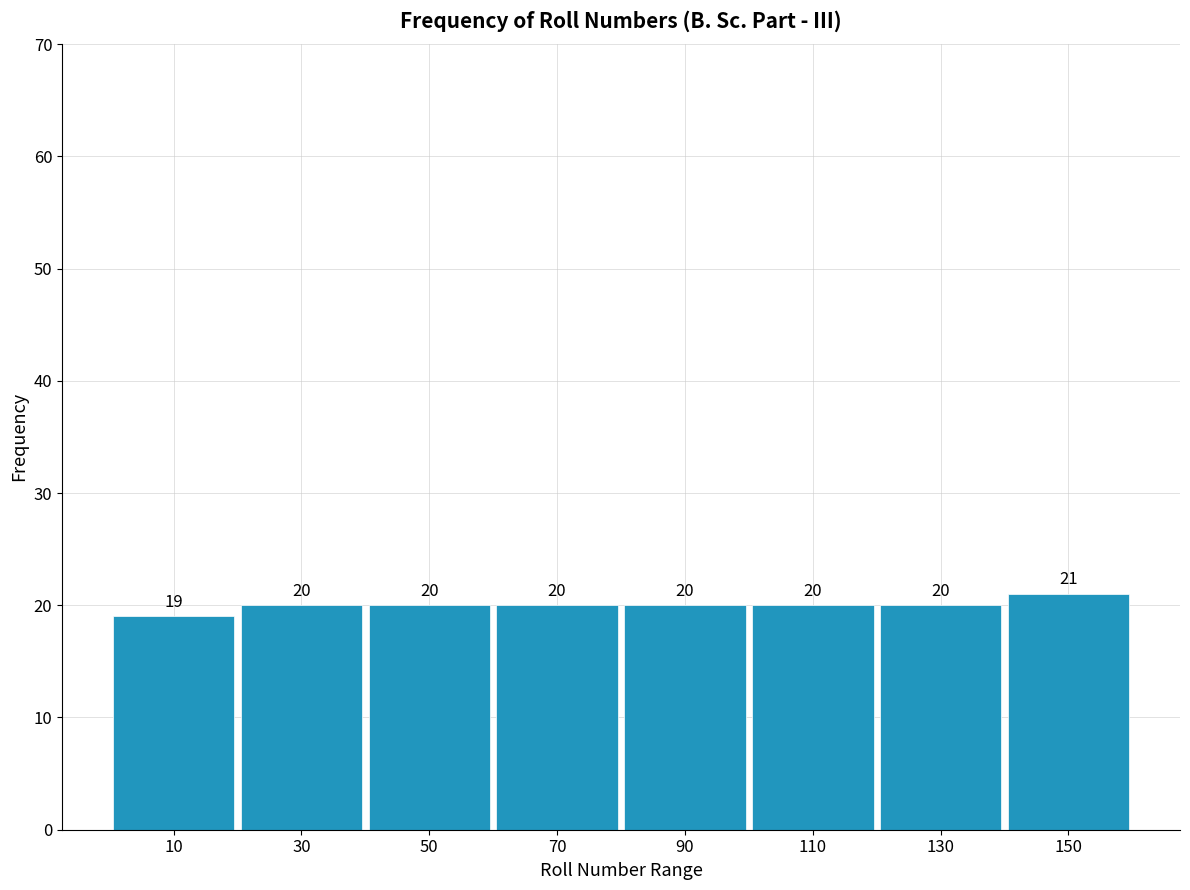

Reading left to right, list every bar in this chart as the range it spans on the x-axis followed by its height.

0 to 20: 19
20 to 40: 20
40 to 60: 20
60 to 80: 20
80 to 100: 20
100 to 120: 20
120 to 140: 20
140 to 160: 21